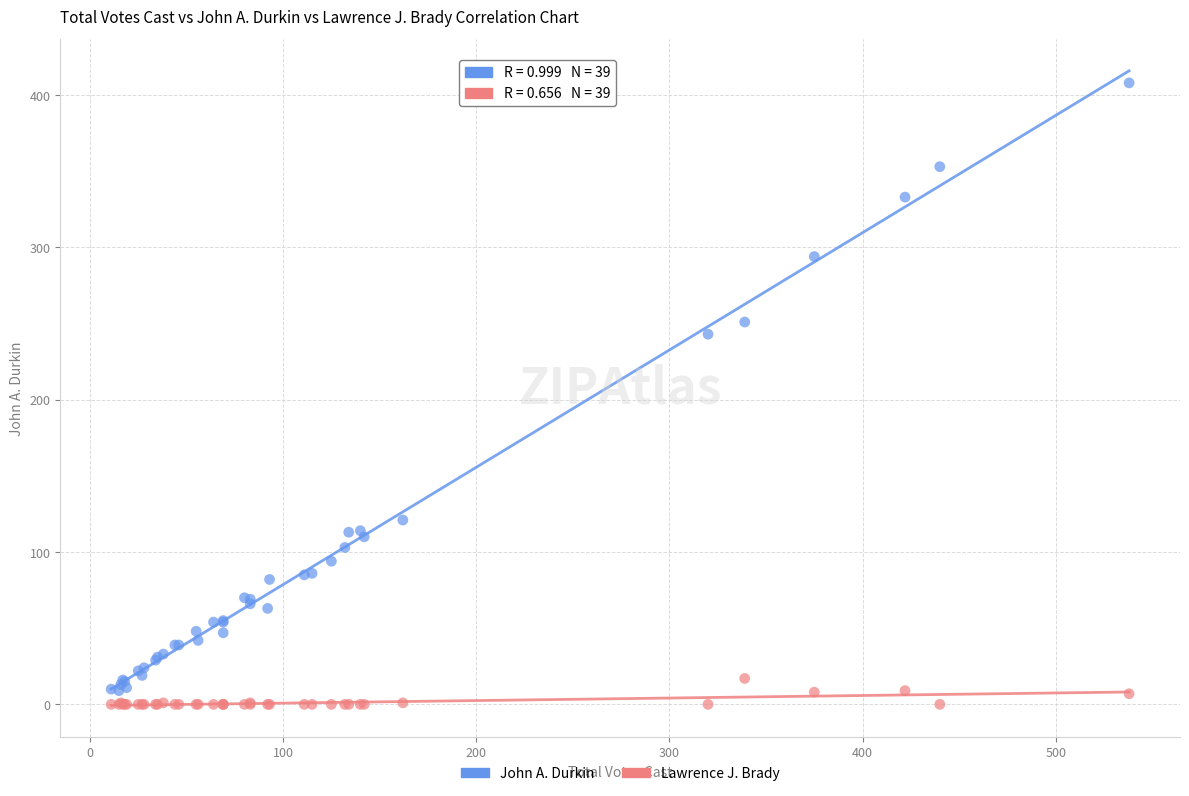

Which series has the widest spread of Y values?

John A. Durkin